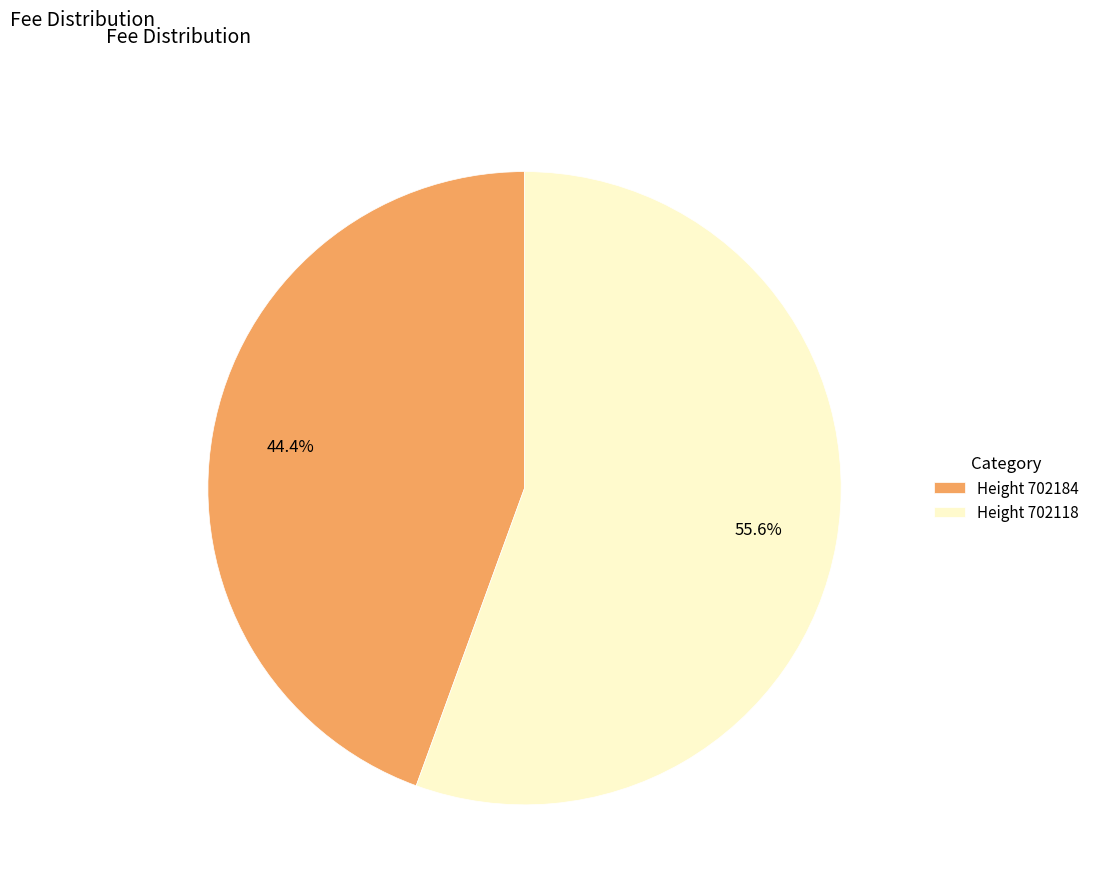

Rank the categories by value from lowest to highest.

Height 702184, Height 702118